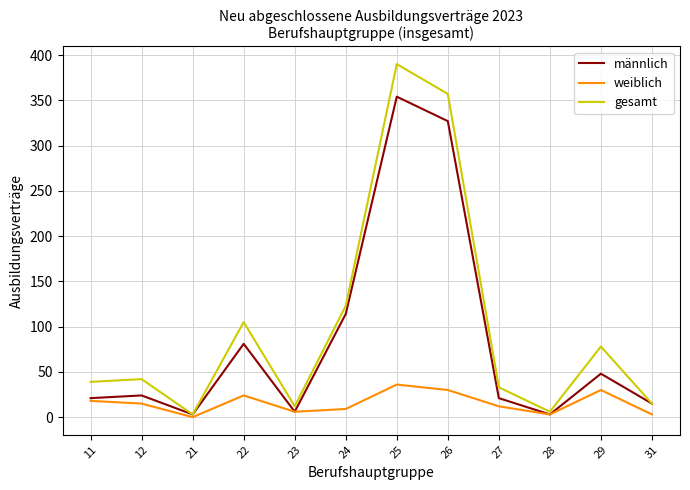

What is the difference between the maximum and second lowest values in the männlich series?

351